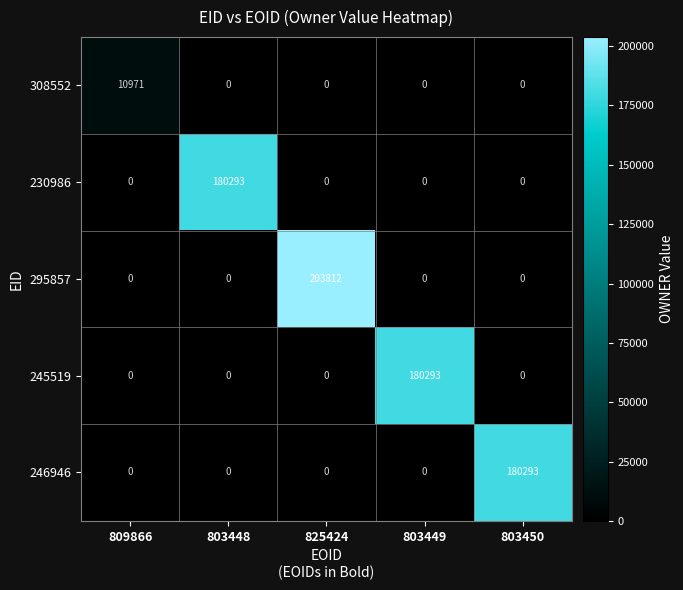

Is it true that 295857 equals -86227 at 803450?

False